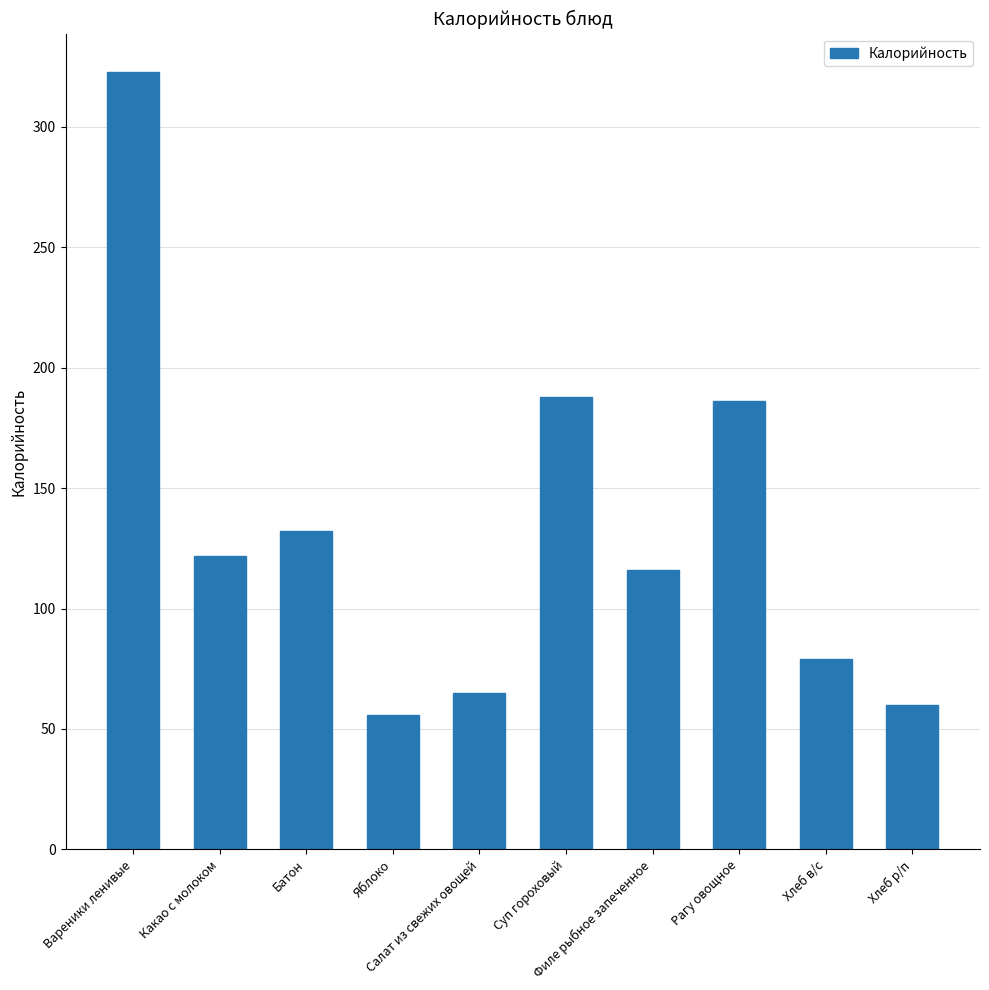

What is the maximum value shown in the chart?

322.6